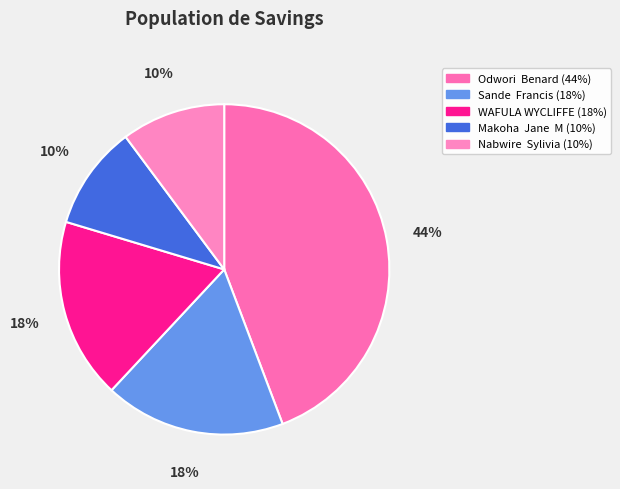

Which slice is the smallest?

Makoha  Jane  M